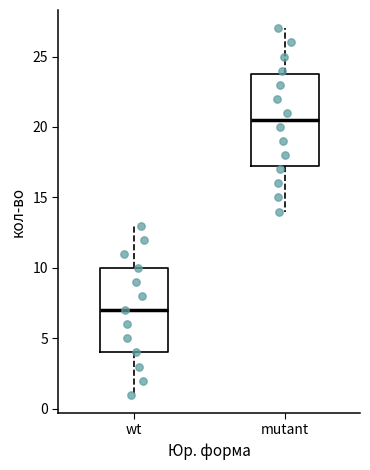

Where does the lower whisker of the box for mutant end on the y-axis? The values are not printed on the chart, so give them approximately, as read against the axis.

14.0